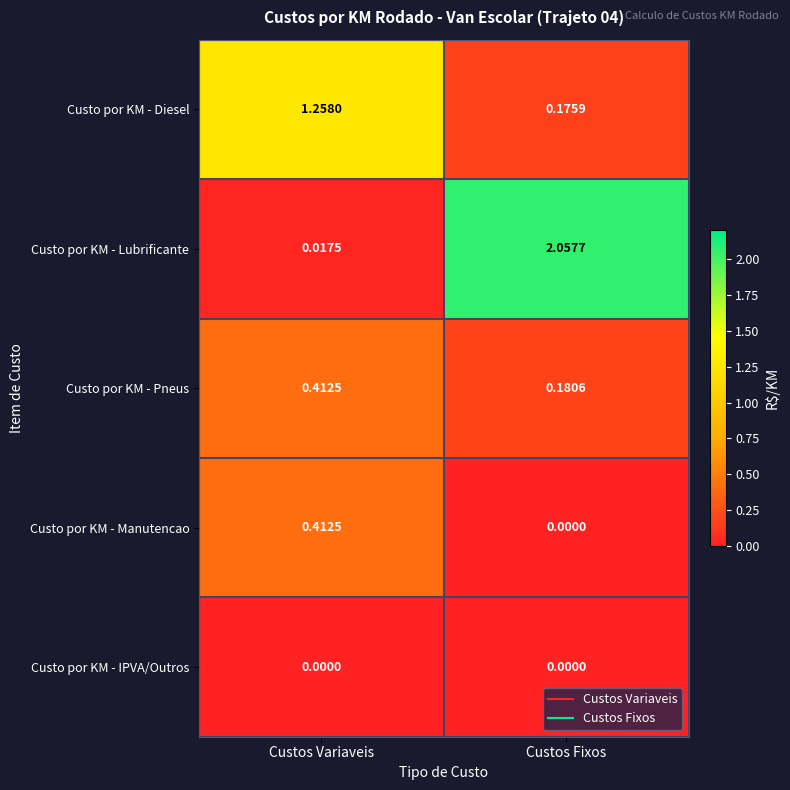

At which category is the sum across all series the highest?

Custos Fixos